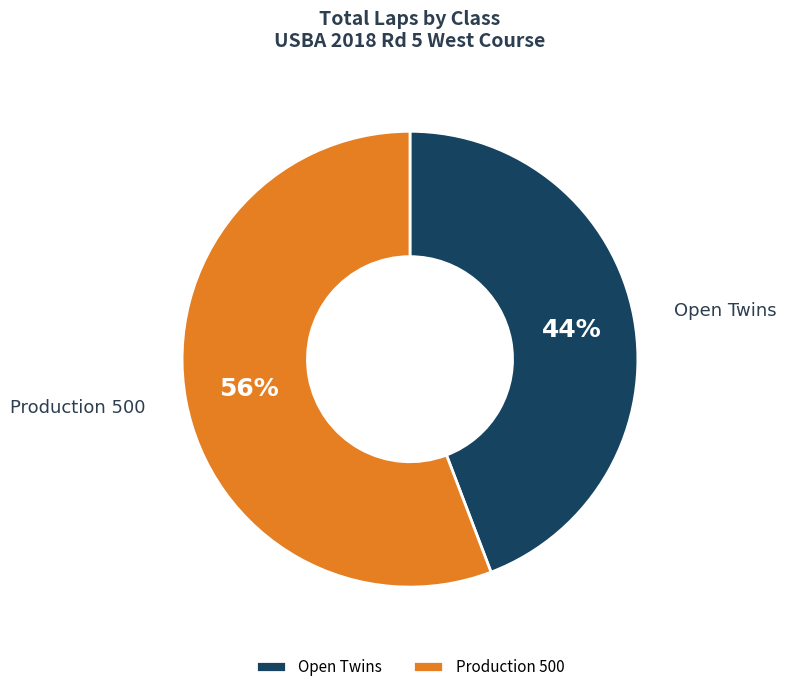

What is the ratio of the value at Production 500 to the value at Open Twins?

1.3